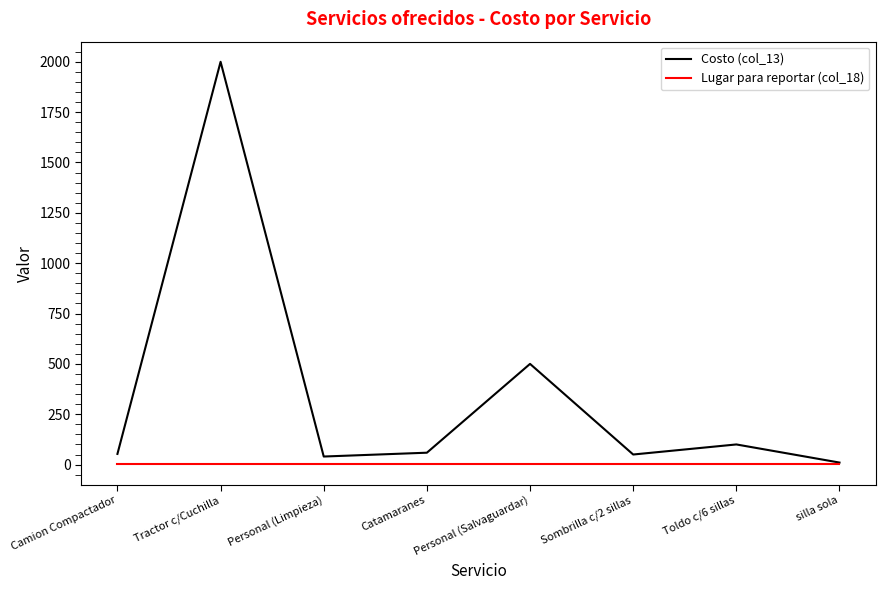

The value of Lugar para reportar (col_18) at Personal (Salvaguardar) is 1. True or false?

True